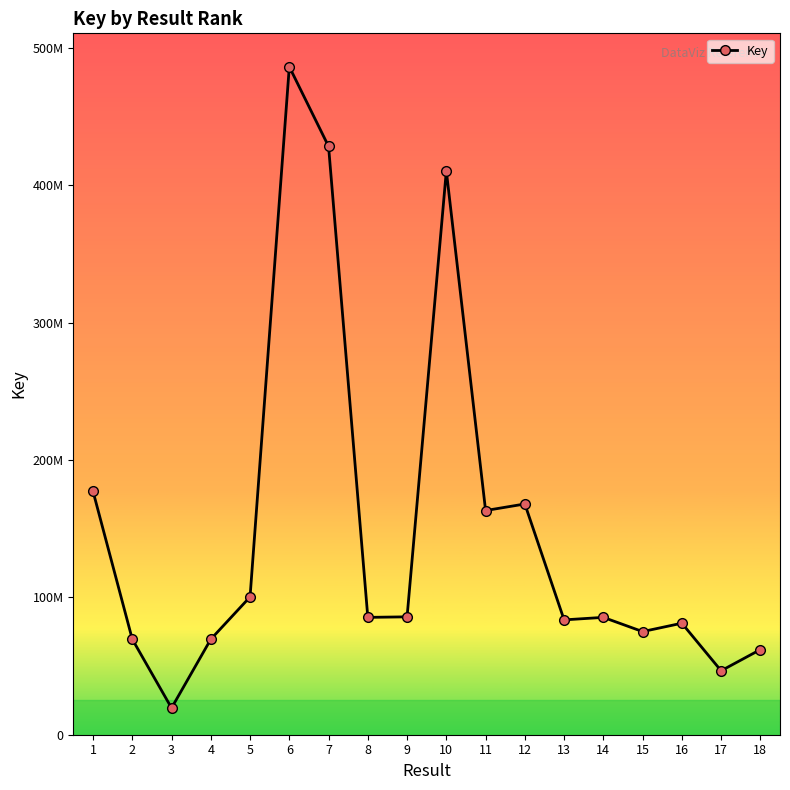

At which category does the data reach its first local peak?

6